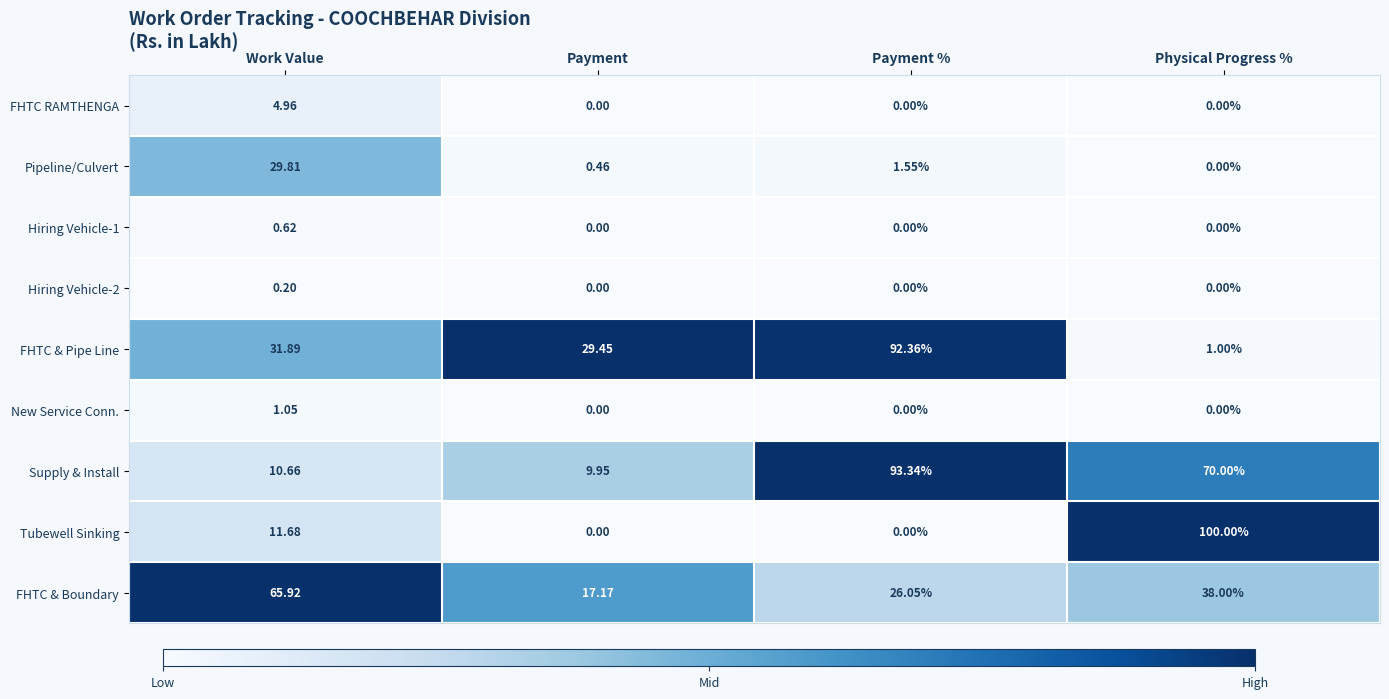

List the labels in order of Pipeline/Culvert value, largest first.

Work Value, Payment %, Payment, Physical Progress %